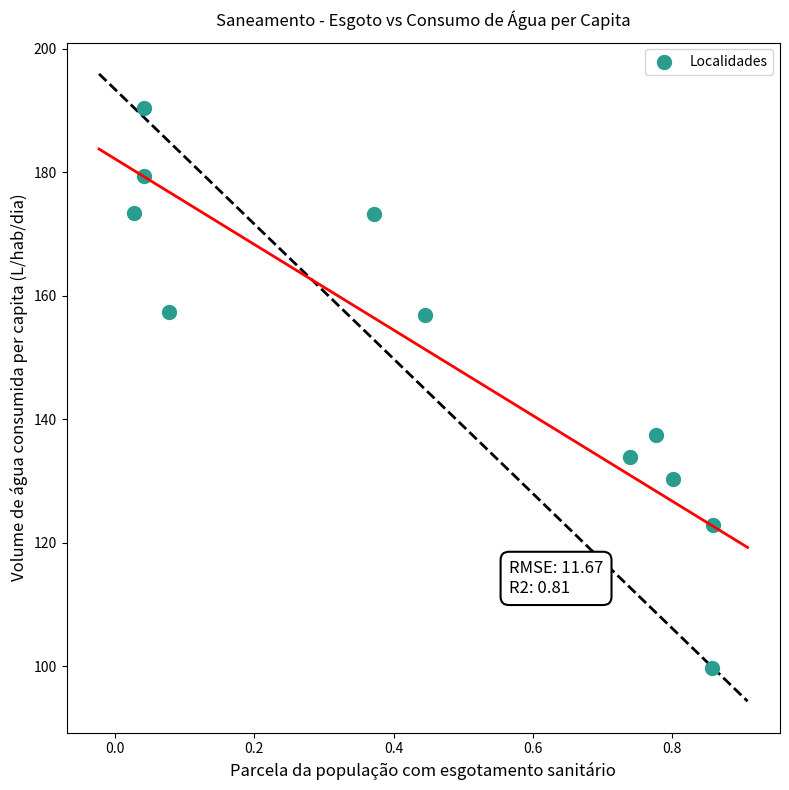

What is the average X value?

0.5